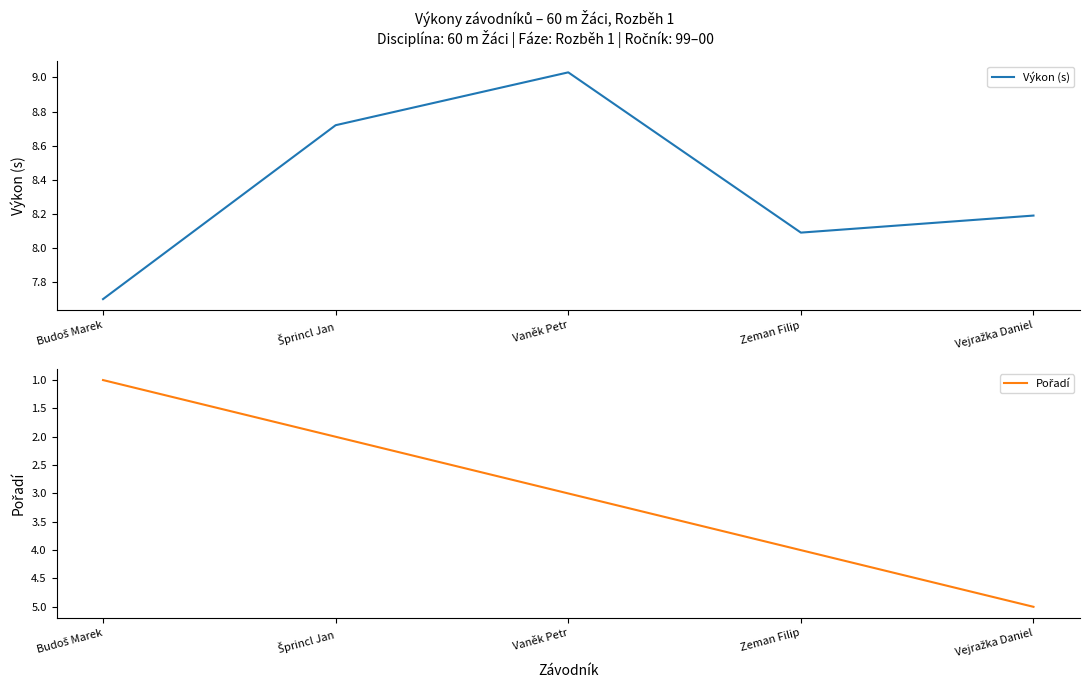

Reading left to right, extract all data points from this chart.

Výkon (s): Budoš Marek=7.7	Šprincl Jan=8.7	Vaněk Petr=9.0	Zeman Filip=8.1	Vejražka Daniel=8.2
Pořadí: Budoš Marek=1.0	Šprincl Jan=2.0	Vaněk Petr=3.0	Zeman Filip=4.0	Vejražka Daniel=5.0